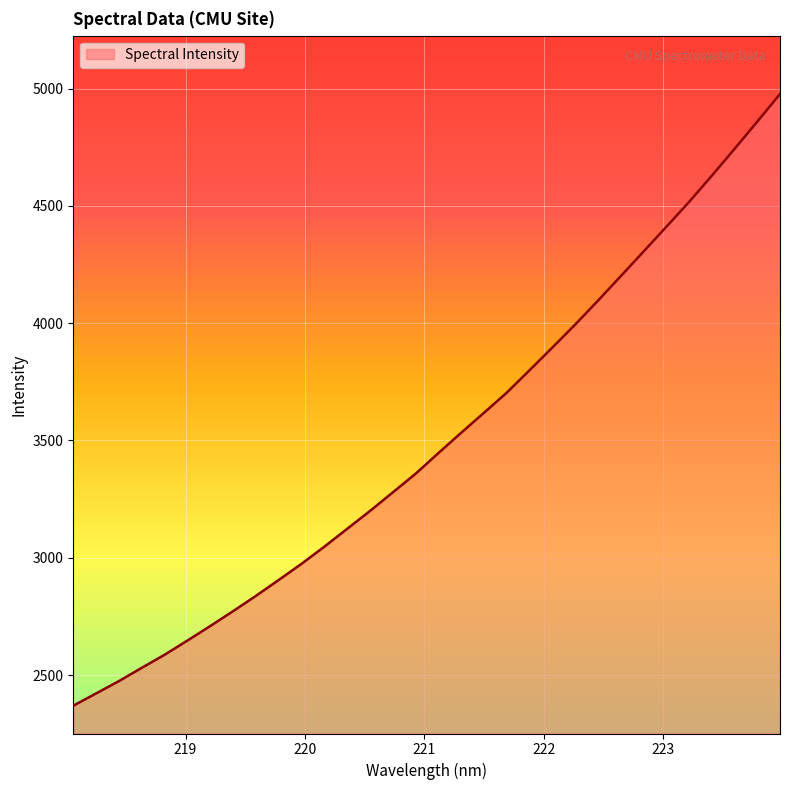

What is the smallest value displayed?

2369.5